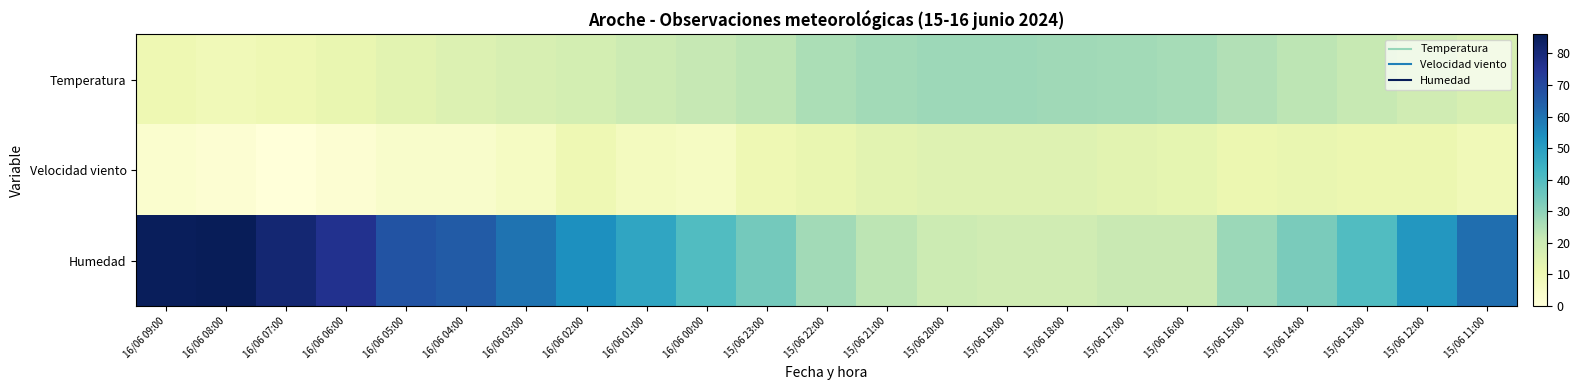

Reading left to right, list all the values displayed in this chart.

Temperatura: 16/06 09:00=10.1	16/06 08:00=8.9	16/06 07:00=9.9	16/06 06:00=11.9	16/06 05:00=13.8	16/06 04:00=15.6	16/06 03:00=16.9	16/06 02:00=18.1	16/06 01:00=19.9	16/06 00:00=21.5	15/06 23:00=23.1	15/06 22:00=25.6	15/06 21:00=26.9	15/06 20:00=27.7	15/06 19:00=27.8	15/06 18:00=27.5	15/06 17:00=27.0	15/06 16:00=26.4	15/06 15:00=24.8	15/06 14:00=22.9	15/06 13:00=21.2	15/06 12:00=19.1	15/06 11:00=17.1
Velocidad viento: 16/06 09:00=3.0	16/06 08:00=2.0	16/06 07:00=0.0	16/06 06:00=2.0	16/06 05:00=4.0	16/06 04:00=4.0	16/06 03:00=6.0	16/06 02:00=10.0	16/06 01:00=7.0	16/06 00:00=6.0	15/06 23:00=10.0	15/06 22:00=12.0	15/06 21:00=14.0	15/06 20:00=15.0	15/06 19:00=15.0	15/06 18:00=15.0	15/06 17:00=14.0	15/06 16:00=13.0	15/06 15:00=11.0	15/06 14:00=12.0	15/06 13:00=11.0	15/06 12:00=11.0	15/06 11:00=9.0
Humedad: 16/06 09:00=85.0	16/06 08:00=86.0	16/06 07:00=81.0	16/06 06:00=76.0	16/06 05:00=67.0	16/06 04:00=65.0	16/06 03:00=60.0	16/06 02:00=54.0	16/06 01:00=48.0	16/06 00:00=40.0	15/06 23:00=34.0	15/06 22:00=27.0	15/06 21:00=23.0	15/06 20:00=20.0	15/06 19:00=19.0	15/06 18:00=19.0	15/06 17:00=21.0	15/06 16:00=21.0	15/06 15:00=28.0	15/06 14:00=33.0	15/06 13:00=40.0	15/06 12:00=52.0	15/06 11:00=61.0